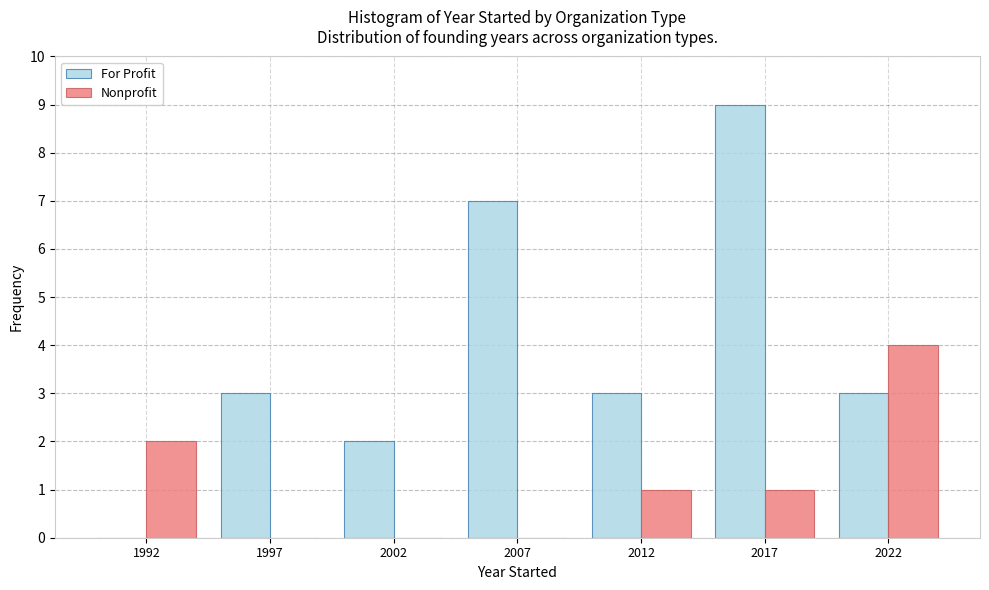

Reading right to left, transcribe all the data shown in this chart.

For Profit: 3	9	3	7	2	3	0
Nonprofit: 4	1	1	0	0	0	2